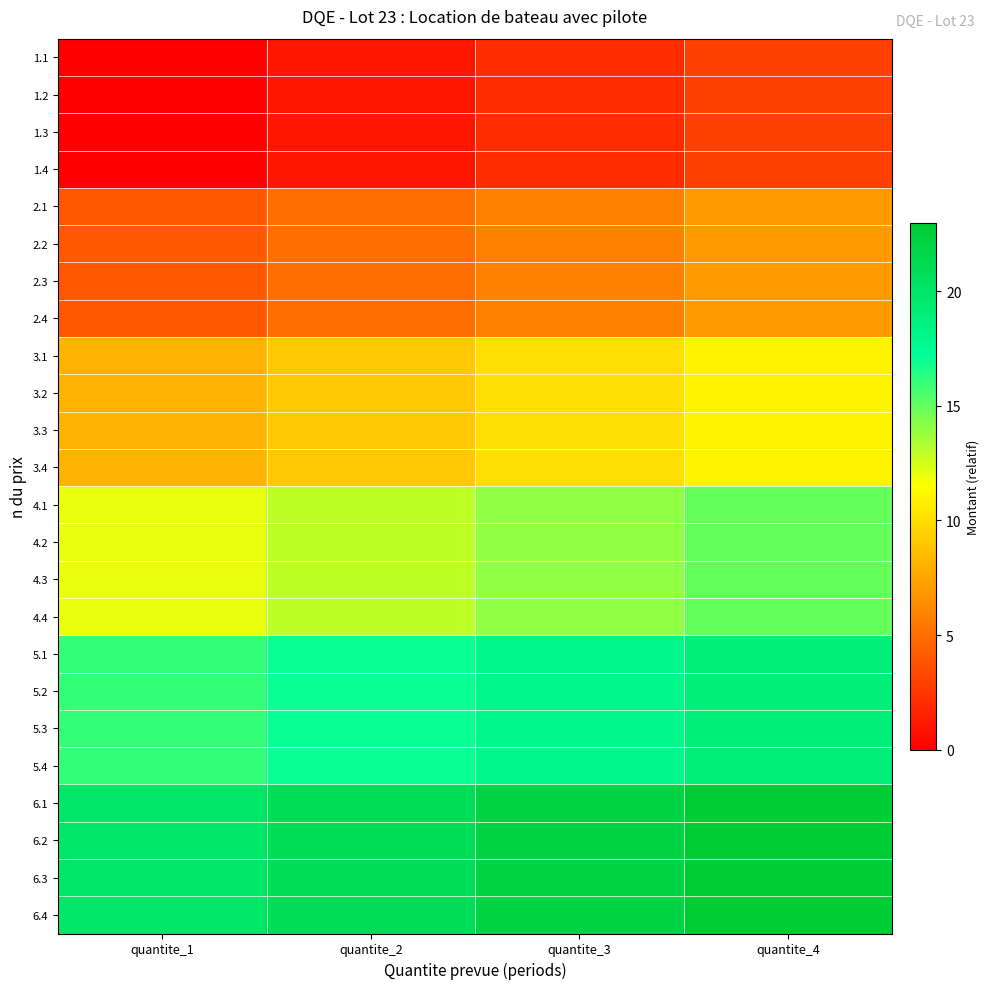

Reading left to right, transcribe all the data shown in this chart.

1.1: quantite_1=0	quantite_2=1	quantite_3=2	quantite_4=3
1.2: quantite_1=0	quantite_2=1	quantite_3=2	quantite_4=3
1.3: quantite_1=0	quantite_2=1	quantite_3=2	quantite_4=3
1.4: quantite_1=0	quantite_2=1	quantite_3=2	quantite_4=3
2.1: quantite_1=4	quantite_2=5	quantite_3=6	quantite_4=7
2.2: quantite_1=4	quantite_2=5	quantite_3=6	quantite_4=7
2.3: quantite_1=4	quantite_2=5	quantite_3=6	quantite_4=7
2.4: quantite_1=4	quantite_2=5	quantite_3=6	quantite_4=7
3.1: quantite_1=8	quantite_2=9	quantite_3=10	quantite_4=11
3.2: quantite_1=8	quantite_2=9	quantite_3=10	quantite_4=11
3.3: quantite_1=8	quantite_2=9	quantite_3=10	quantite_4=11
3.4: quantite_1=8	quantite_2=9	quantite_3=10	quantite_4=11
4.1: quantite_1=12	quantite_2=13	quantite_3=14	quantite_4=15
4.2: quantite_1=12	quantite_2=13	quantite_3=14	quantite_4=15
4.3: quantite_1=12	quantite_2=13	quantite_3=14	quantite_4=15
4.4: quantite_1=12	quantite_2=13	quantite_3=14	quantite_4=15
5.1: quantite_1=16	quantite_2=17	quantite_3=18	quantite_4=19
5.2: quantite_1=16	quantite_2=17	quantite_3=18	quantite_4=19
5.3: quantite_1=16	quantite_2=17	quantite_3=18	quantite_4=19
5.4: quantite_1=16	quantite_2=17	quantite_3=18	quantite_4=19
6.1: quantite_1=20	quantite_2=21	quantite_3=22	quantite_4=23
6.2: quantite_1=20	quantite_2=21	quantite_3=22	quantite_4=23
6.3: quantite_1=20	quantite_2=21	quantite_3=22	quantite_4=23
6.4: quantite_1=20	quantite_2=21	quantite_3=22	quantite_4=23